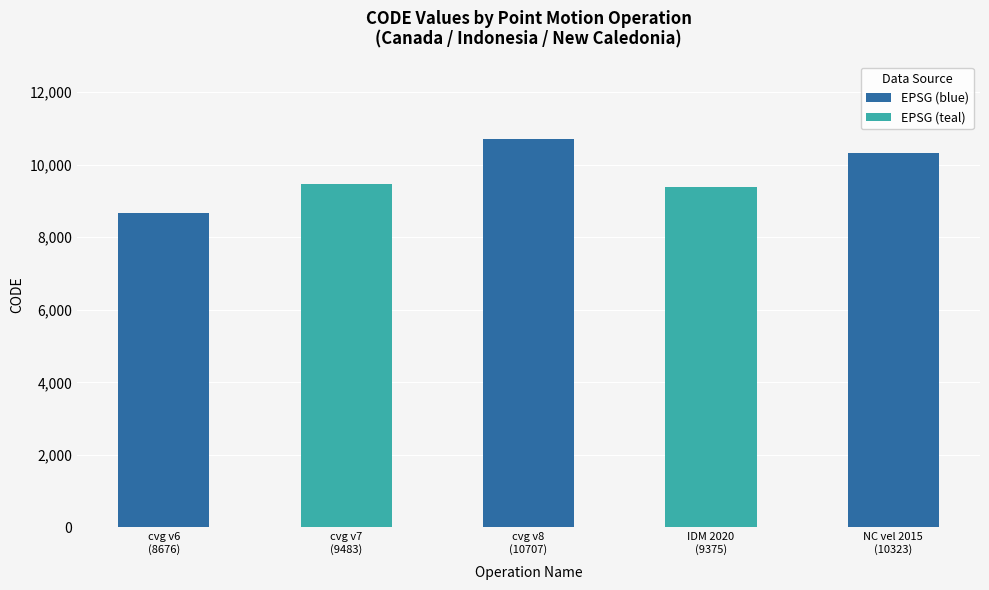

How many values are below 9483?

2